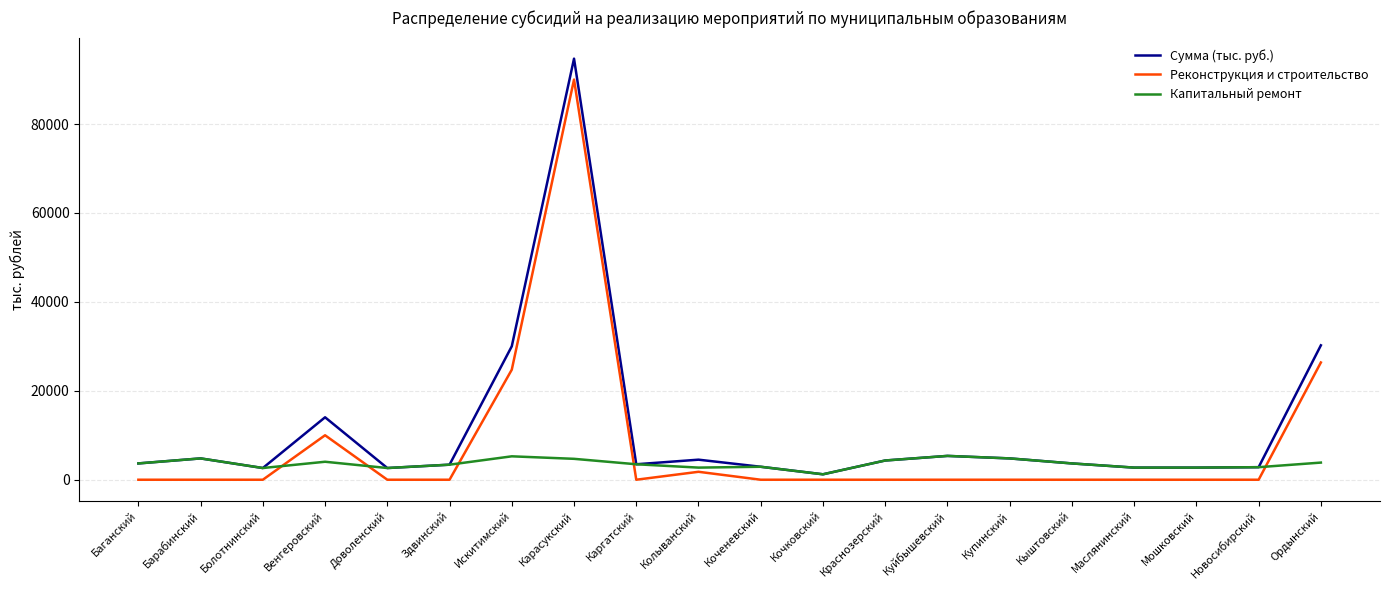

Count the number of categories in the chart.

20